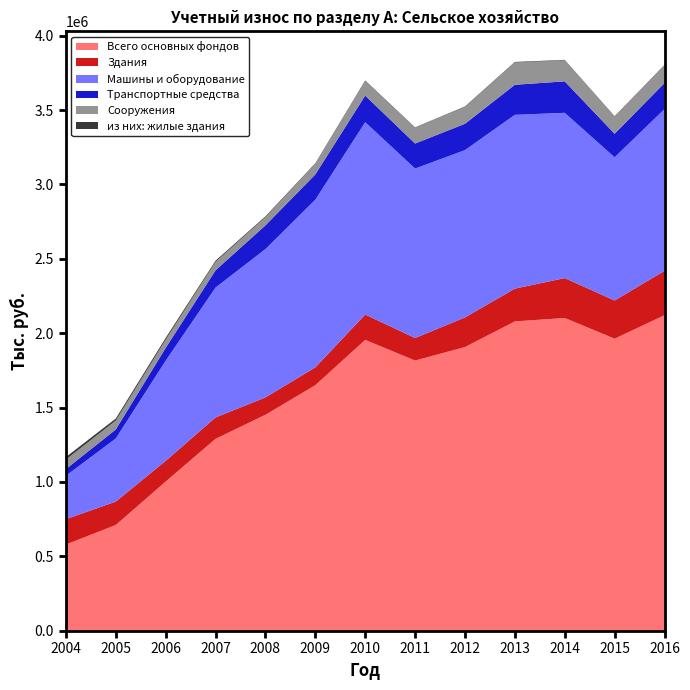

Reading left to right, list all the values displayed in this chart.

Всего основных фондов: 2004=579021	2005=710393	2006=1002182	2007=1289643	2008=1451424	2009=1650282	2010=1955115	2011=1816155	2012=1906865	2013=2079371	2014=2102430	2015=1963137	2016=2121134
Здания: 2004=170731	2005=157100	2006=139527	2007=143854	2008=116825	2009=119662	2010=170403	2011=151488	2012=199109	2013=220445	2014=268133	2015=256855	2016=298010
Машины и оборудование: 2004=291836	2005=424651	2006=673557	2007=873552	2008=997456	2009=1128033	2010=1293542	2011=1139642	2012=1125189	2013=1168669	2014=1111534	2015=962874	2016=1088155
Транспортные средства: 2004=44806	2005=60400	2006=85643	2007=115823	2008=159420	2009=169478	2010=178542	2011=168104	2012=176996	2013=202052	2014=211384	2015=158095	2016=174842
Сооружения: 2004=64061	2005=60132	2006=55407	2007=56823	2008=55401	2009=71418	2010=97692	2011=105707	2012=113158	2013=149773	2014=141453	2015=114699	2016=119128
из них: жилые здания: 2004=16672	2005=13312	2006=11837	2007=7821	2008=5149	2009=3954	2010=4146	2011=2844	2012=3229	2013=3730	2014=3037	2015=3285	2016=2904